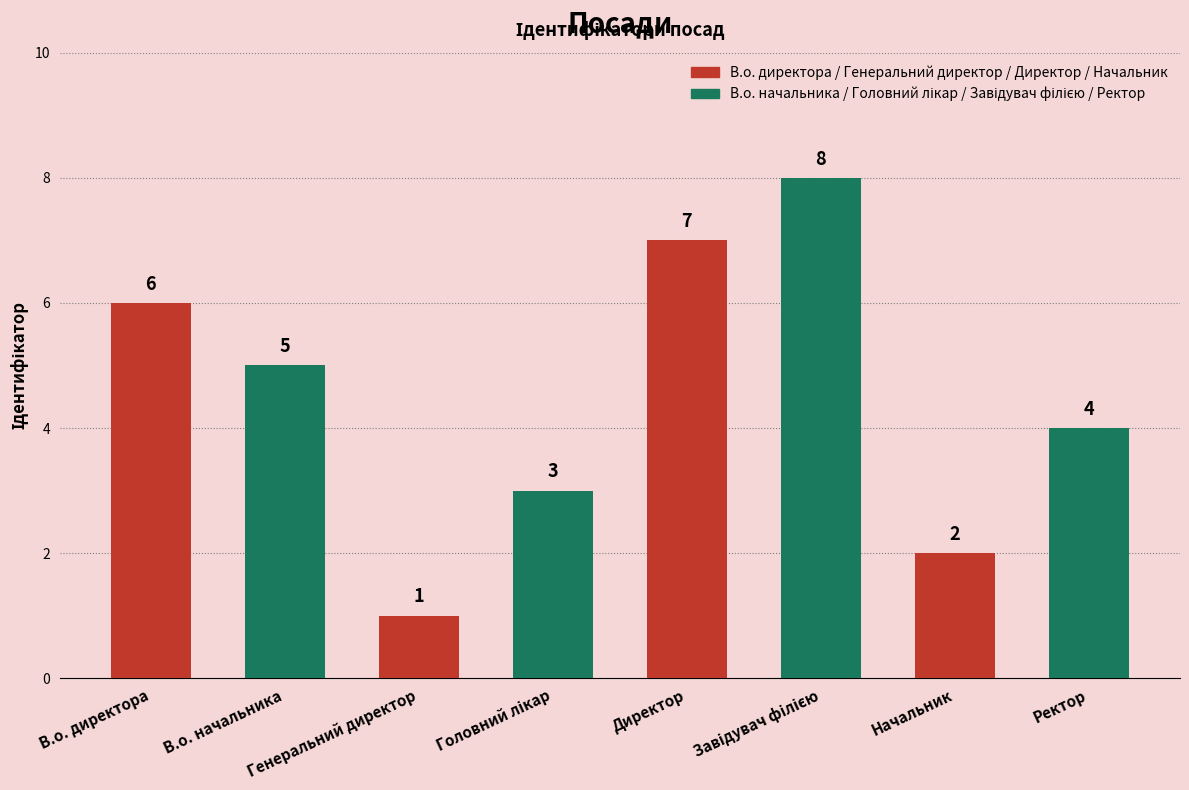

The chart shows a value of 3 at Завідувач філією. True or false?

False